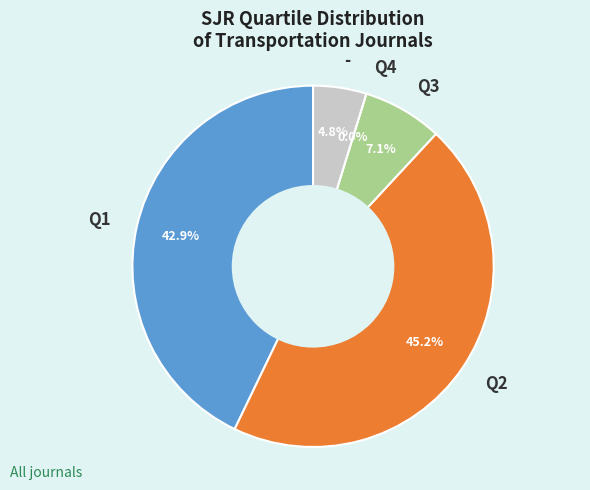

To the nearest percent, what portion does Q3 represent?

7%